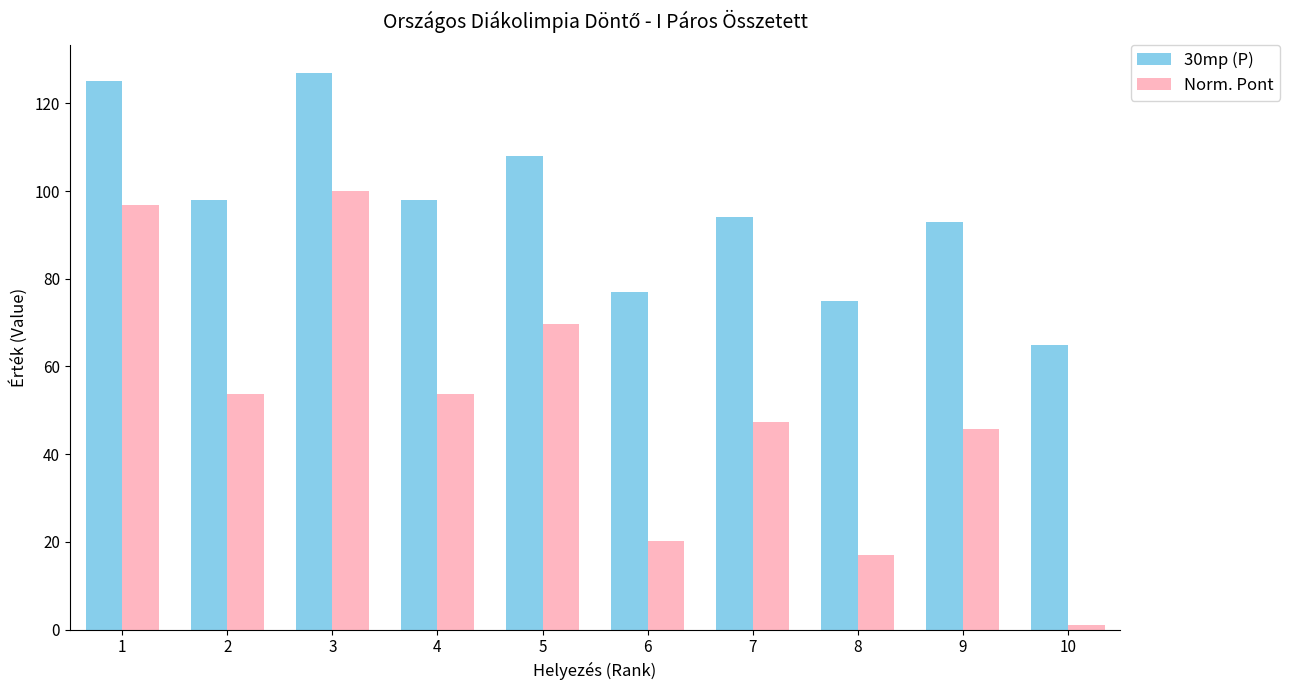

Is the value of 30mp (P) at 7 greater than the value of Norm. Pont at 6?

Yes